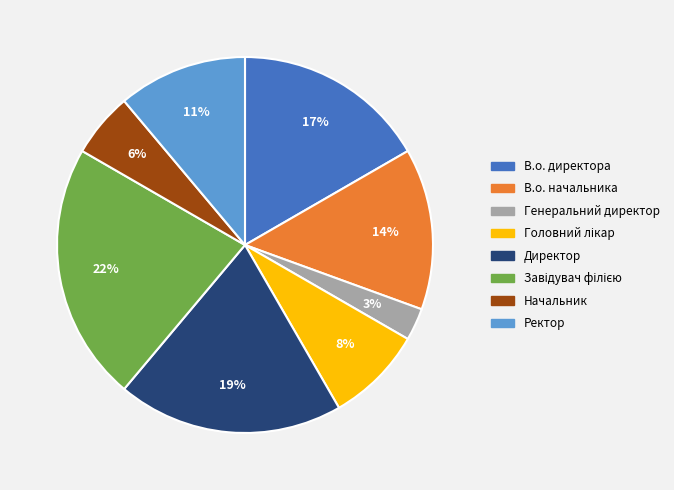

The Ректор slice represents 11% of the pie. True or false?

True